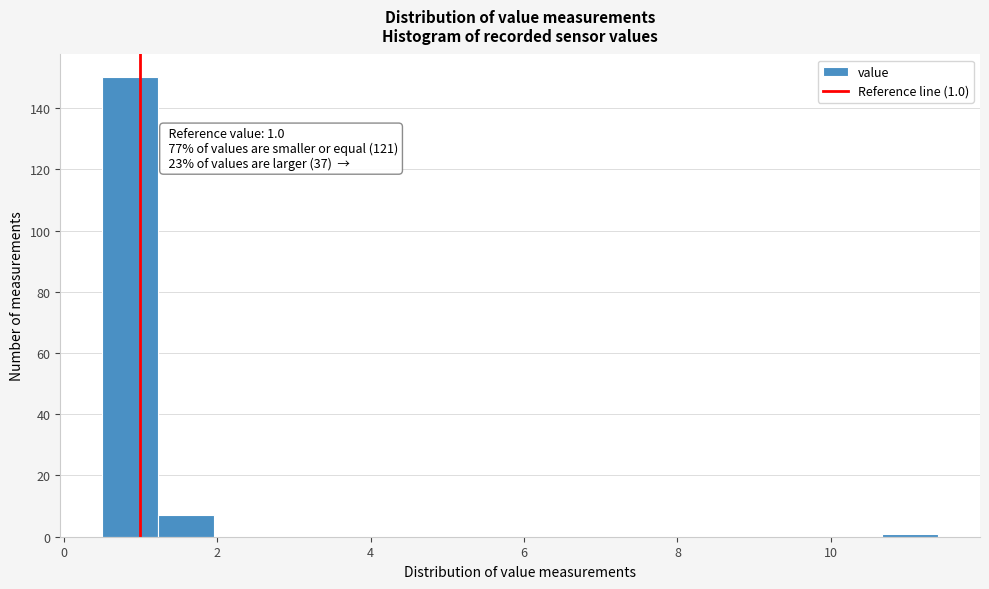

Read against the x-axis, roughly where is the centre of the tallest bar?

0.8